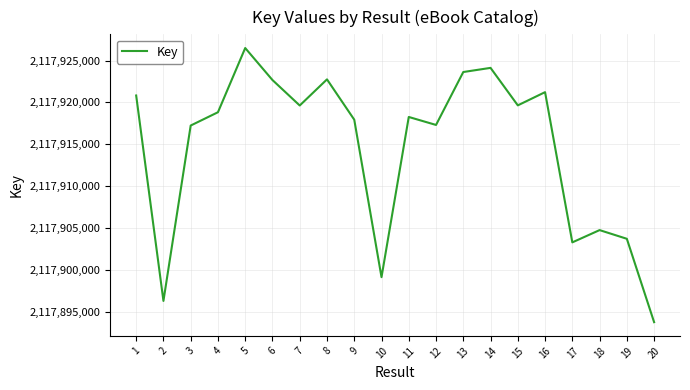

Which label corresponds to the largest value in the chart?

5